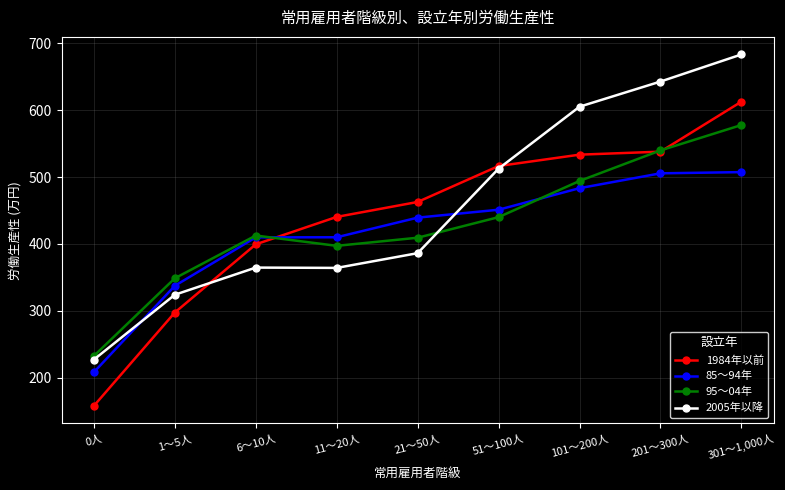

At how many categories does at least one series exceed 551?

3